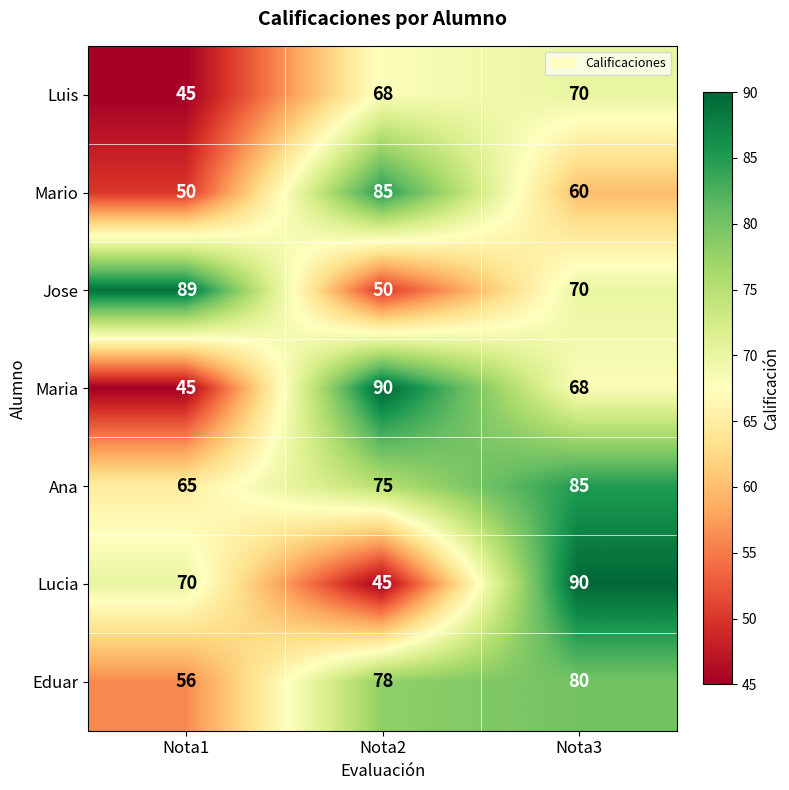

Reading left to right, extract all data points from this chart.

Luis: Nota1=45	Nota2=68	Nota3=70
Mario: Nota1=50	Nota2=85	Nota3=60
Jose: Nota1=89	Nota2=50	Nota3=70
Maria: Nota1=45	Nota2=90	Nota3=68
Ana: Nota1=65	Nota2=75	Nota3=85
Lucia: Nota1=70	Nota2=45	Nota3=90
Eduar: Nota1=56	Nota2=78	Nota3=80